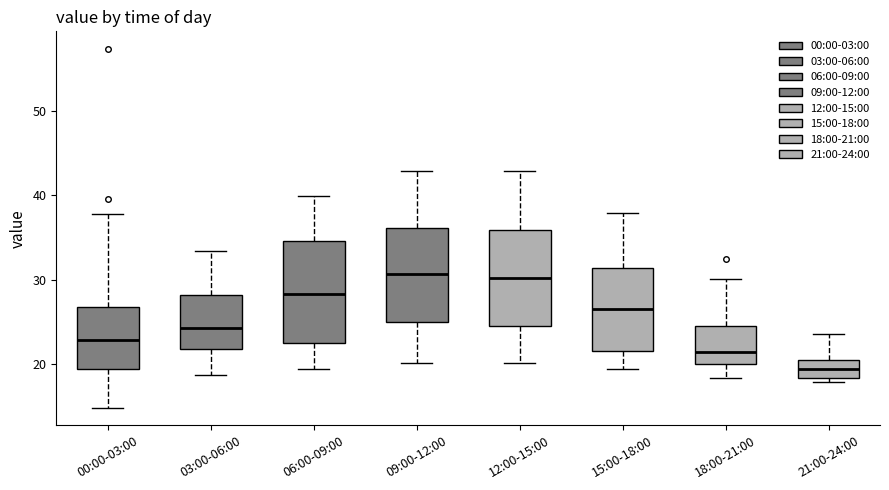

Where does the median line of the box for 15:00-18:00 sit on the y-axis? The values are not printed on the chart, so give them approximately, as read against the axis.

26